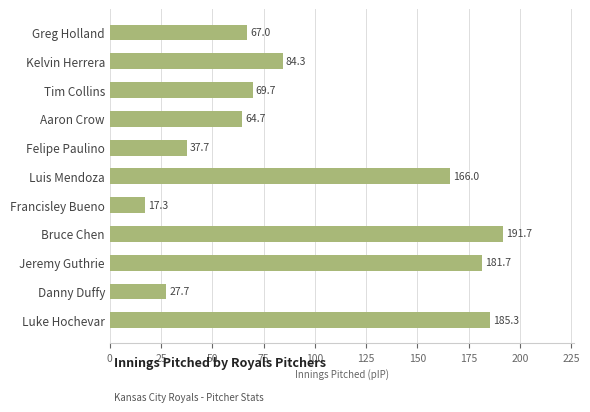

What is the label of the 8th bar from the top?

Bruce Chen